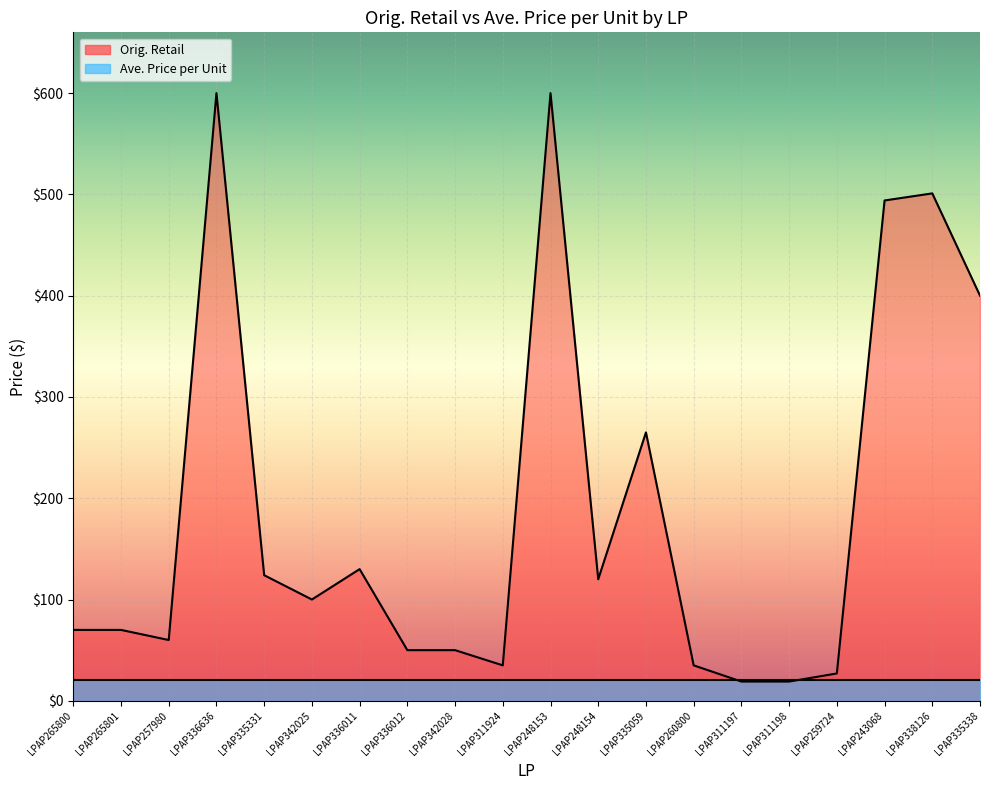

Reading left to right, list all the values displayed in this chart.

LPAP265800=70.0	LPAP265801=70.0	LPAP257980=60.0	LPAP336636=600.0	LPAP335331=124.0	LPAP342025=100.0	LPAP336011=130.0	LPAP336012=50.0	LPAP342028=50.0	LPAP311924=35.0	LPAP248153=600.0	LPAP248154=120.0	LPAP335059=265.0	LPAP260800=35.0	LPAP311197=19.0	LPAP311198=19.0	LPAP259724=27.0	LPAP243068=494.0	LPAP338126=501.0	LPAP335338=400.0